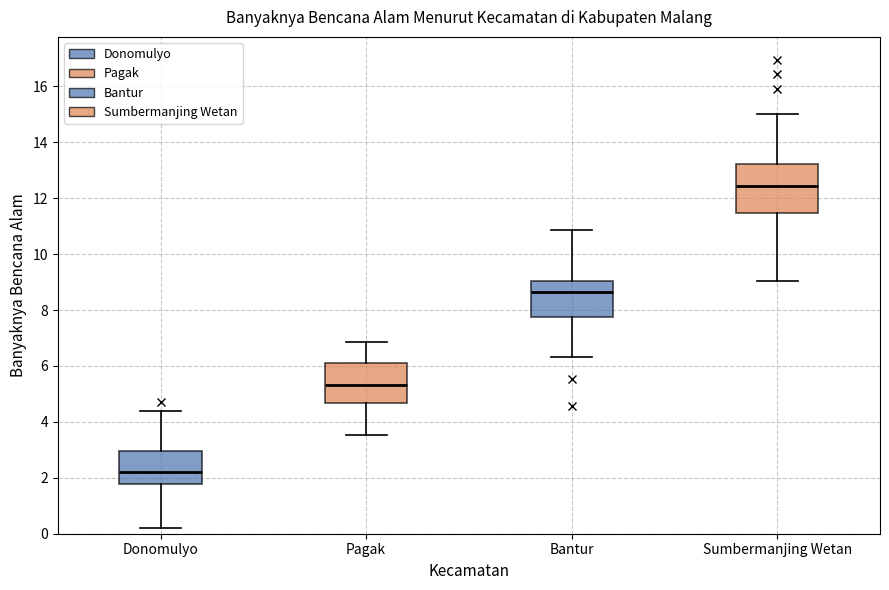

Reading left to right, transcribe this box plot: for each box, give where its median line is, the range the box spans, and where its two whiskers end, as read against the y-axis. The values are not printed on the chart, so give them approximately, as read against the axis.

Donomulyo: median 2.2, box 1.8 to 3.0, whiskers 0.2 to 4.4
Pagak: median 5.4, box 4.6 to 6.2, whiskers 3.6 to 6.8
Bantur: median 8.6, box 7.8 to 9.0, whiskers 6.4 to 10.8
Sumbermanjing Wetan: median 12.4, box 11.4 to 13.2, whiskers 9.0 to 15.0